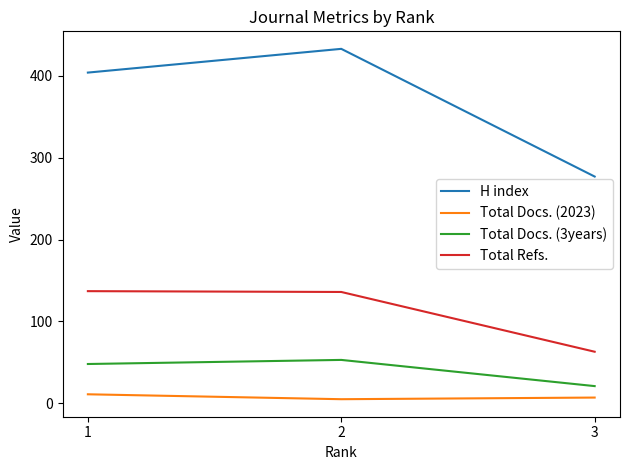

What is the spread (max minus min) of values at 2?

428